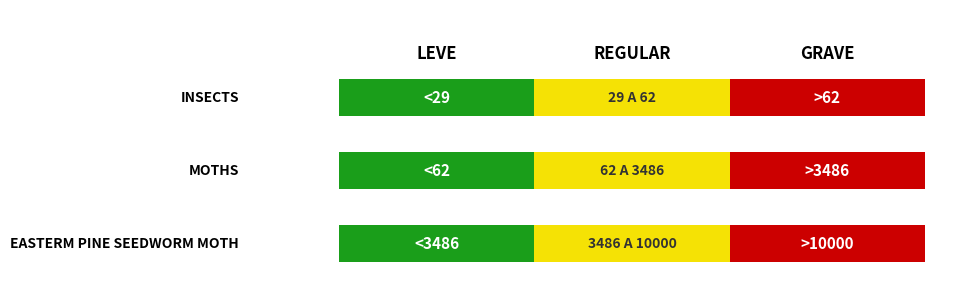

Is it true that REGULAR equals 62.1 at Moths?

True